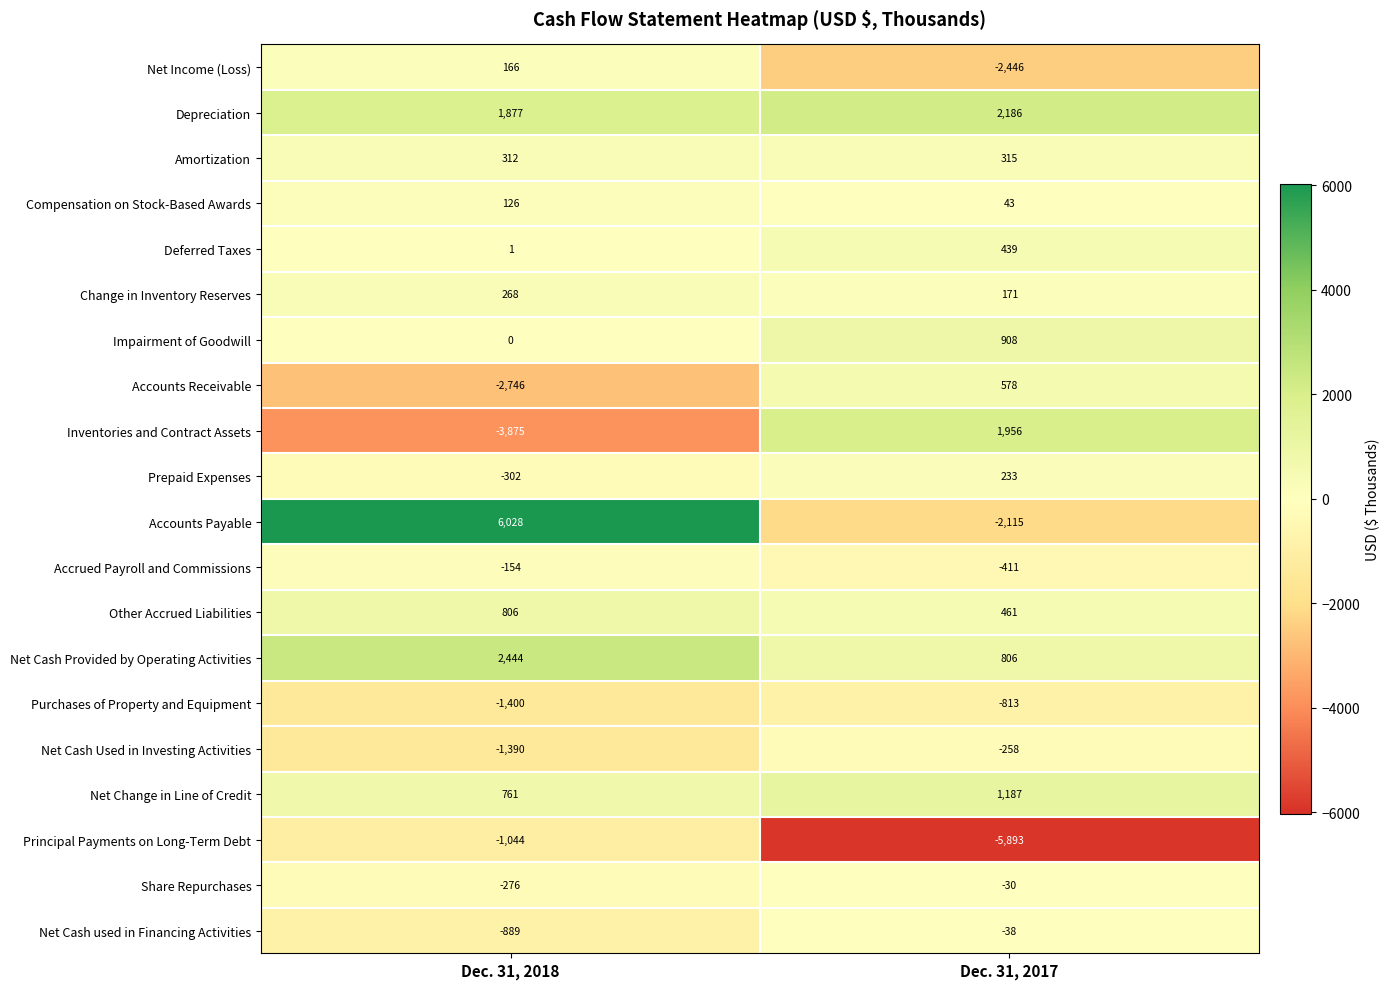

What is the difference between the highest and lowest values at Dec. 31, 2017?

8079